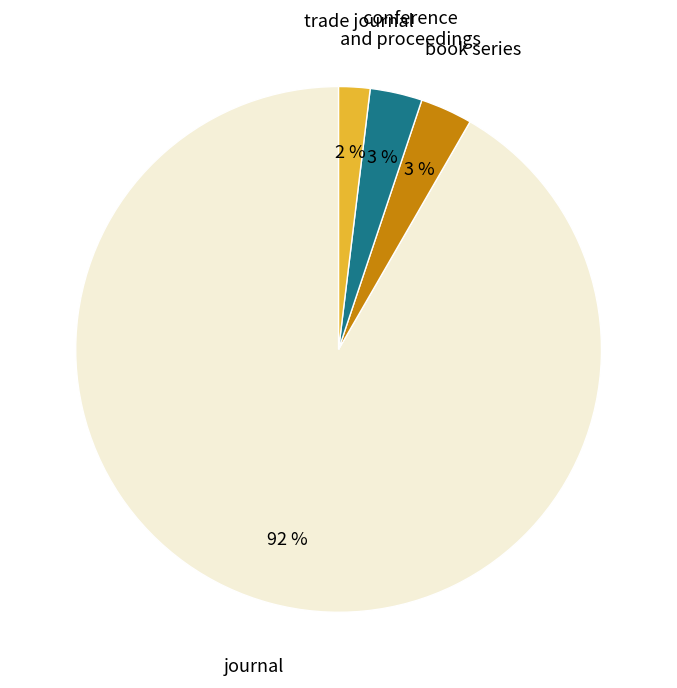

The journal slice represents 79% of the pie. True or false?

False